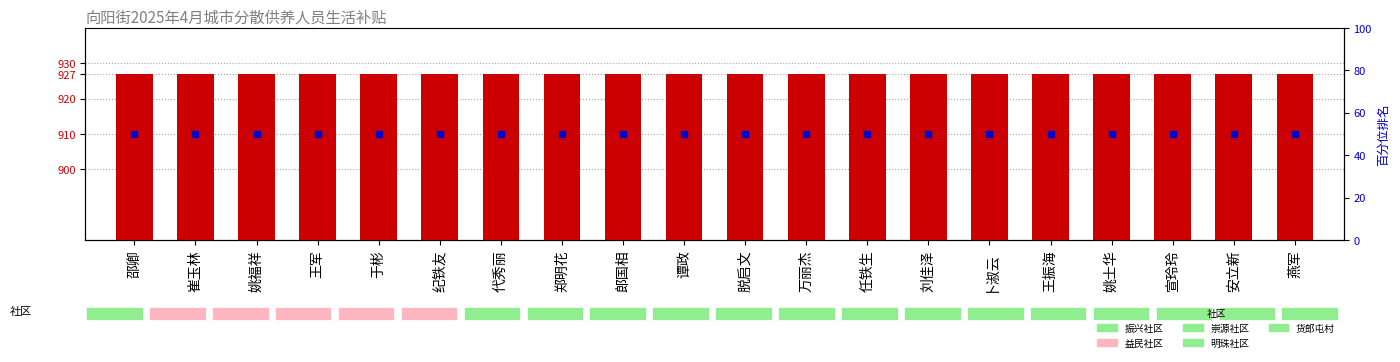

Which series has the widest spread of Y values?

补贴金额